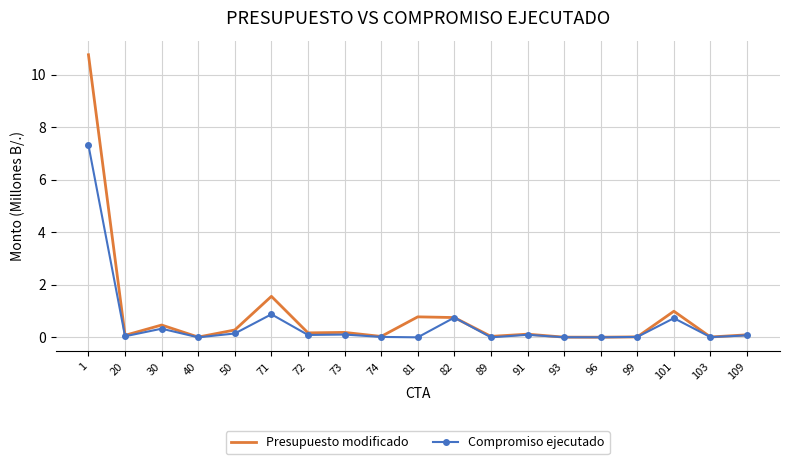

What is the total value across all series at 20?

0.1